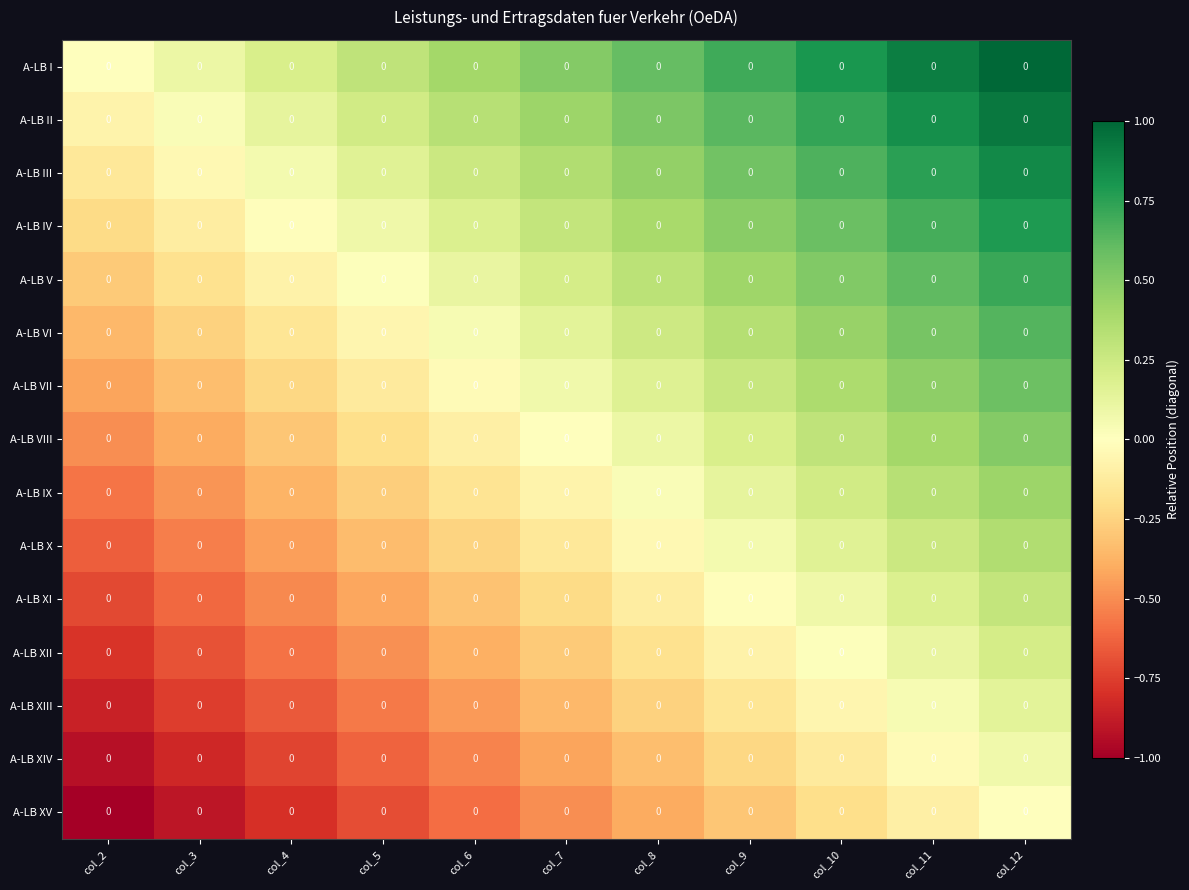

Read the A-LB V value at col_4.

-0.1